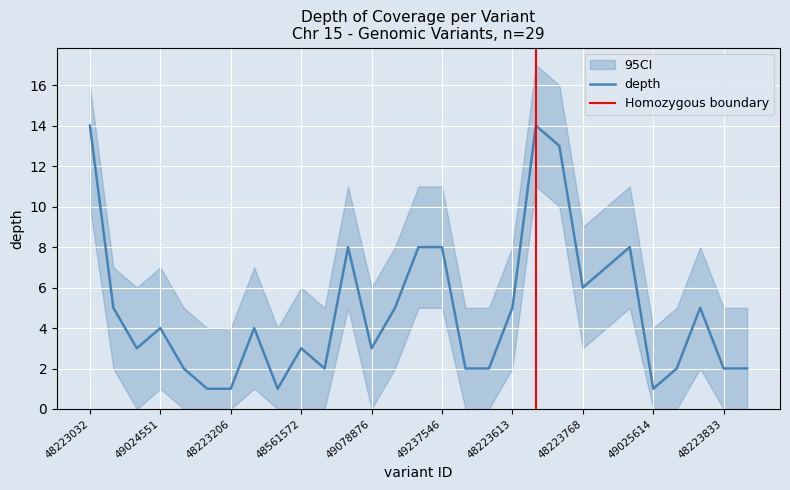

True or false: depth_lower and depth cross at least once.

False